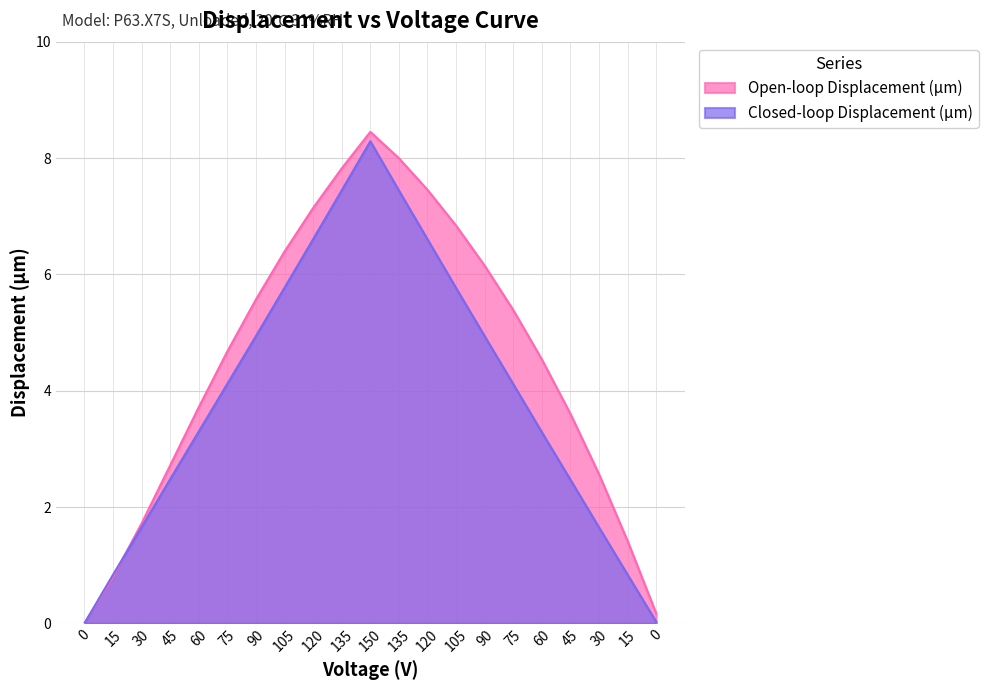

Where is the first local maximum for Open-loop Displacement (µm)?

150